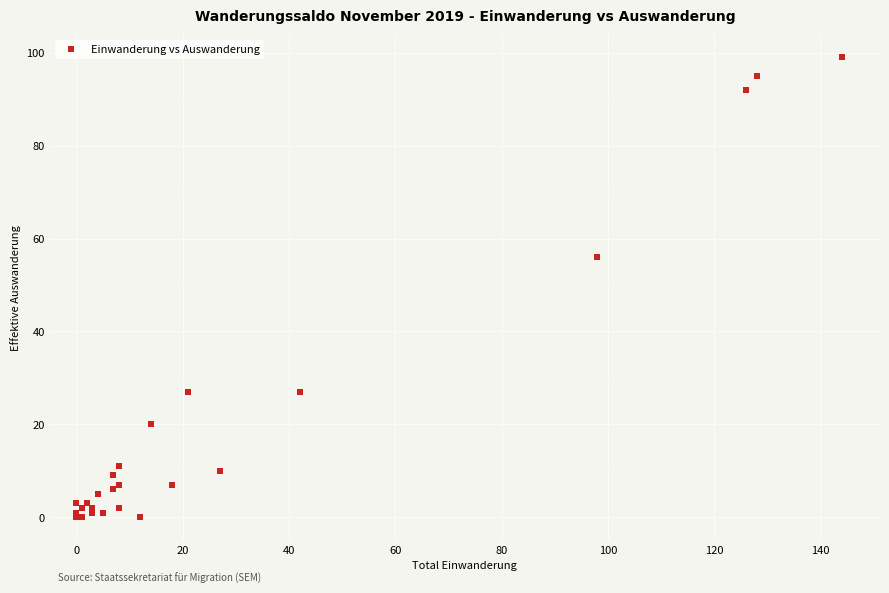

What Y value in the scatter plot is closest to 49?

56